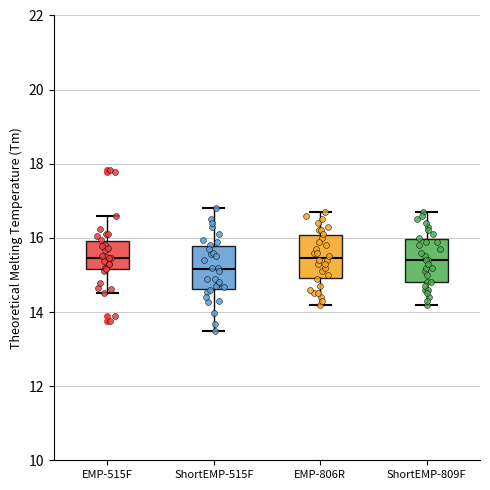

Reading left to right, read every box against the y-axis: the position of its median line, the range the box covers, and the ends of its whiskers. The values are not printed on the chart, so give them approximately, as read against the axis.

EMP-515F: median 15.4, box 15.2 to 16.0, whiskers 14.6 to 16.6
ShortEMP-515F: median 15.2, box 14.6 to 15.8, whiskers 13.6 to 16.8
EMP-806R: median 15.4, box 15.0 to 16.0, whiskers 14.2 to 16.8
ShortEMP-809F: median 15.4, box 14.8 to 16.0, whiskers 14.2 to 16.8